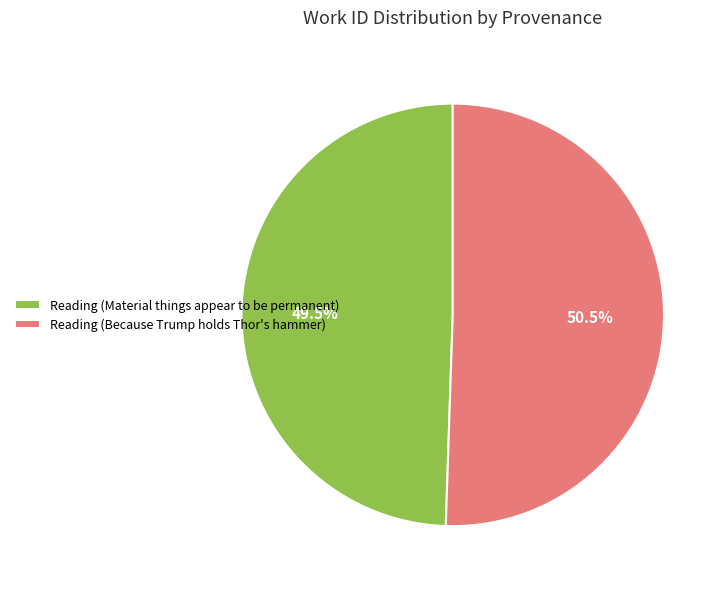

What is the largest slice in the pie chart?

Reading (Because Trump holds Thor's hammer)